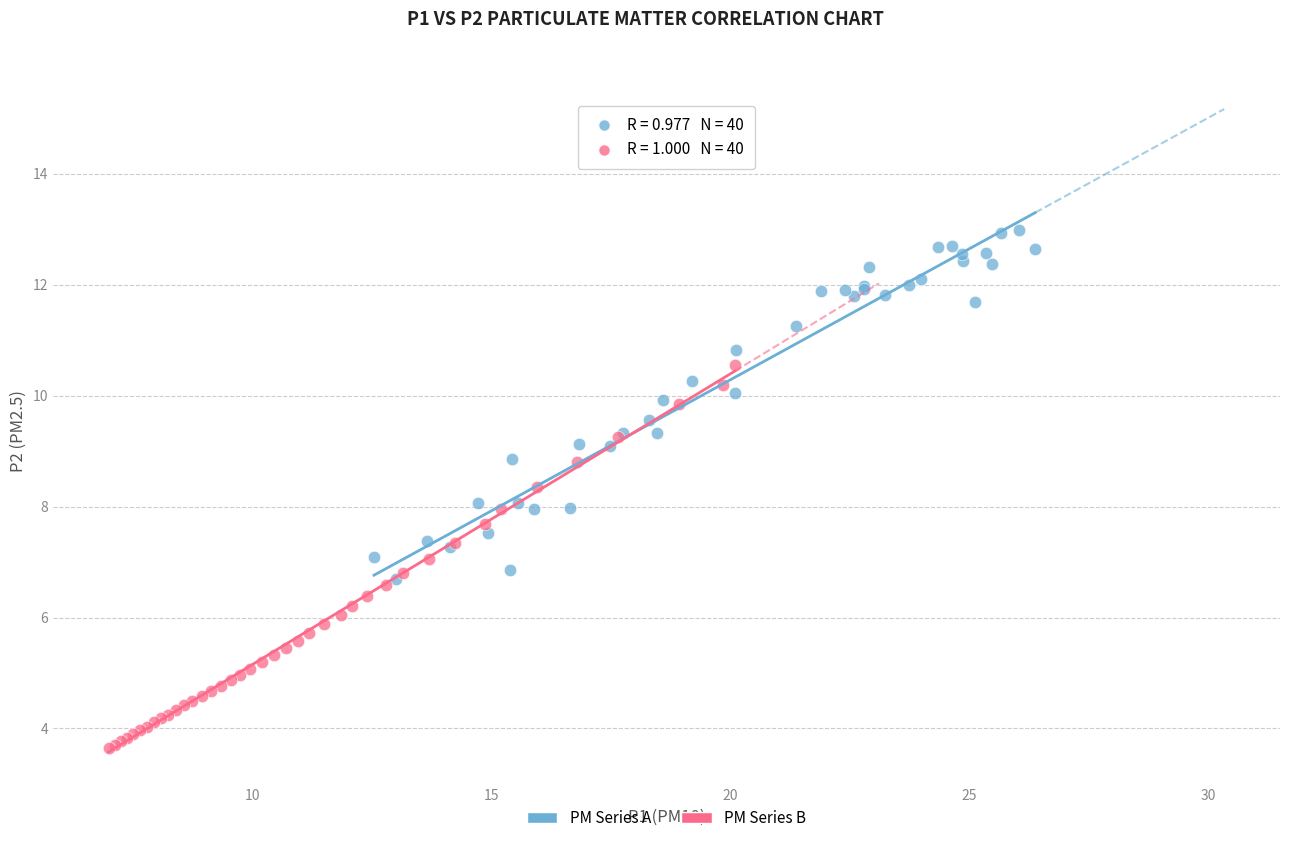

Which series contains the lowest Y value?

PM Series B